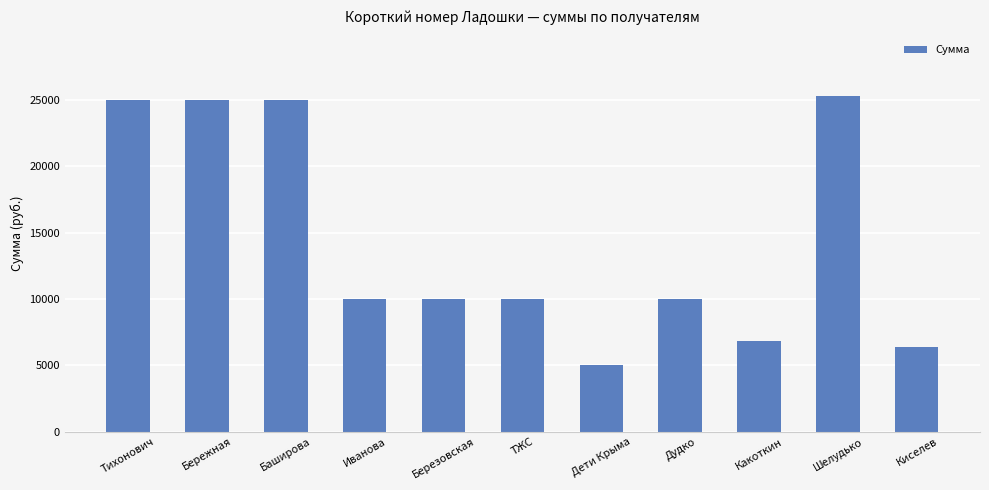

What is the average value?

14415